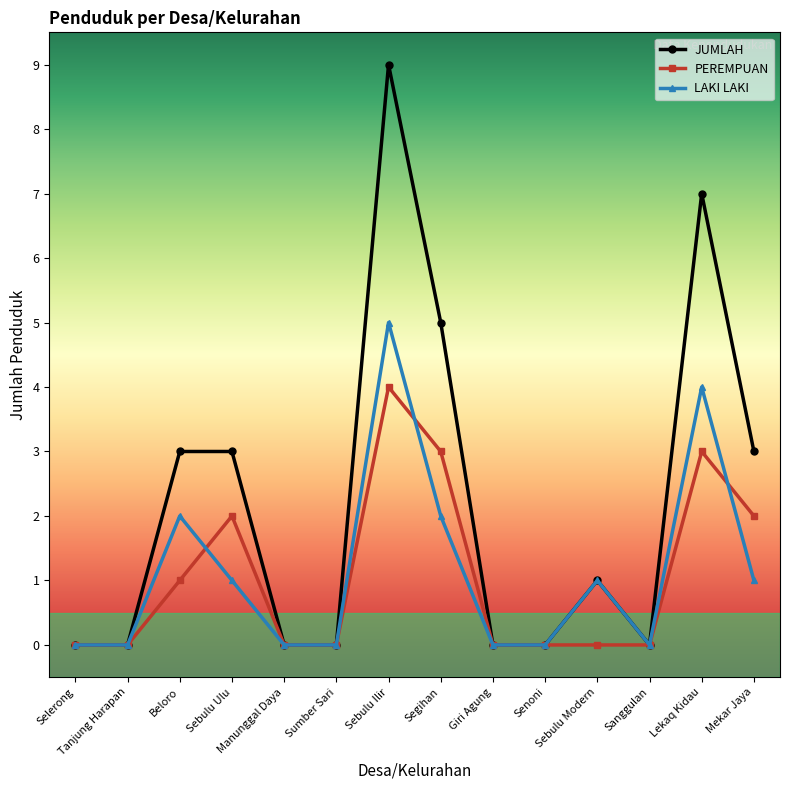

What are all the series names shown in the legend?

JUMLAH, PEREMPUAN, LAKI LAKI